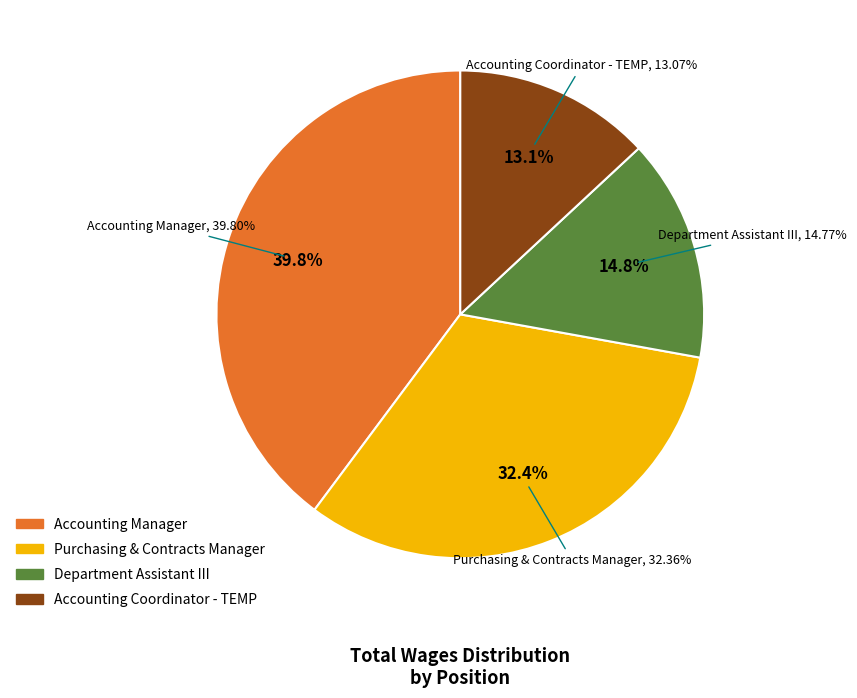

To the nearest percent, what portion does Department Assistant III represent?

15%